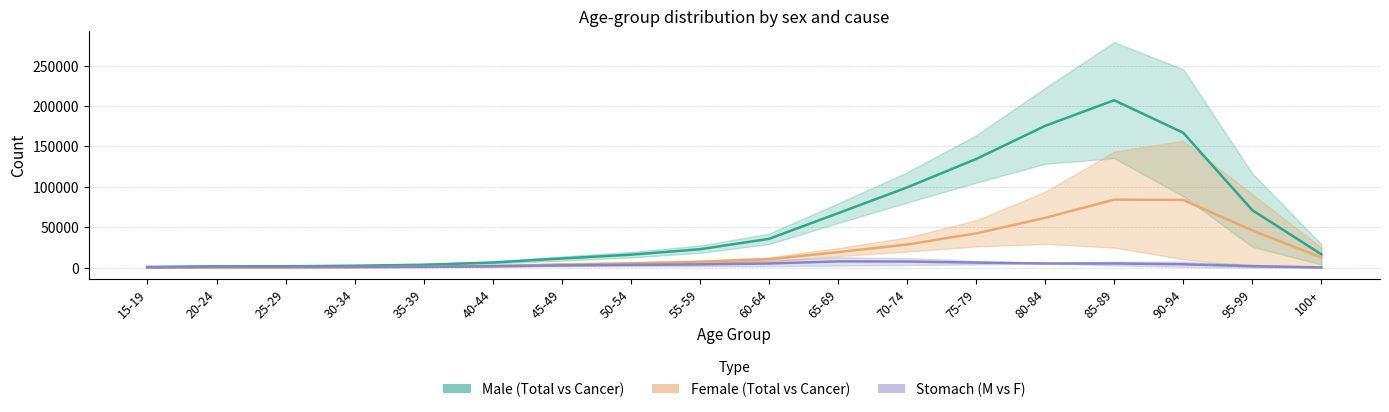

Where is Male Total nearest to the value 104088?

70-74